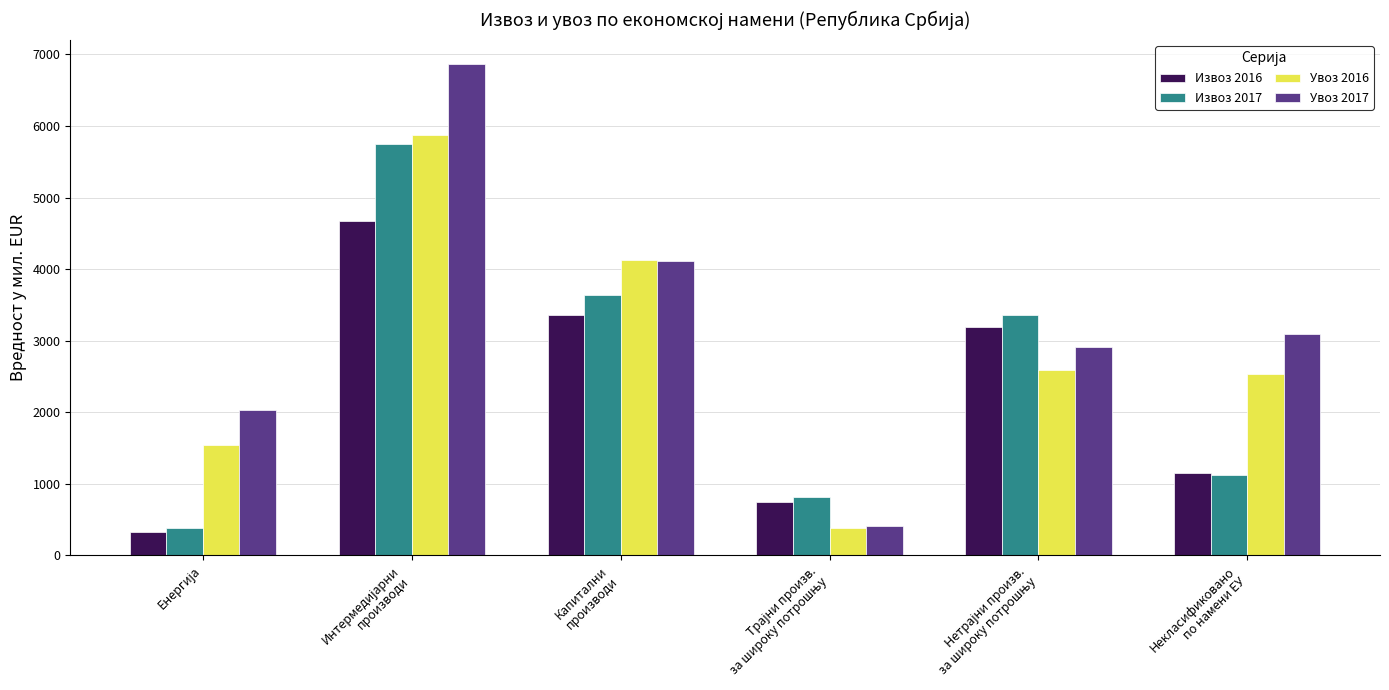

What is the smallest value displayed?

328.8